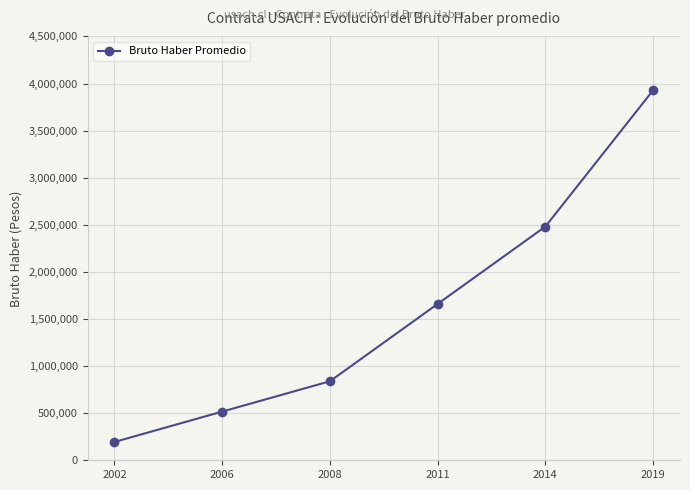

At which category does the chart reach its minimum across all series?

2002